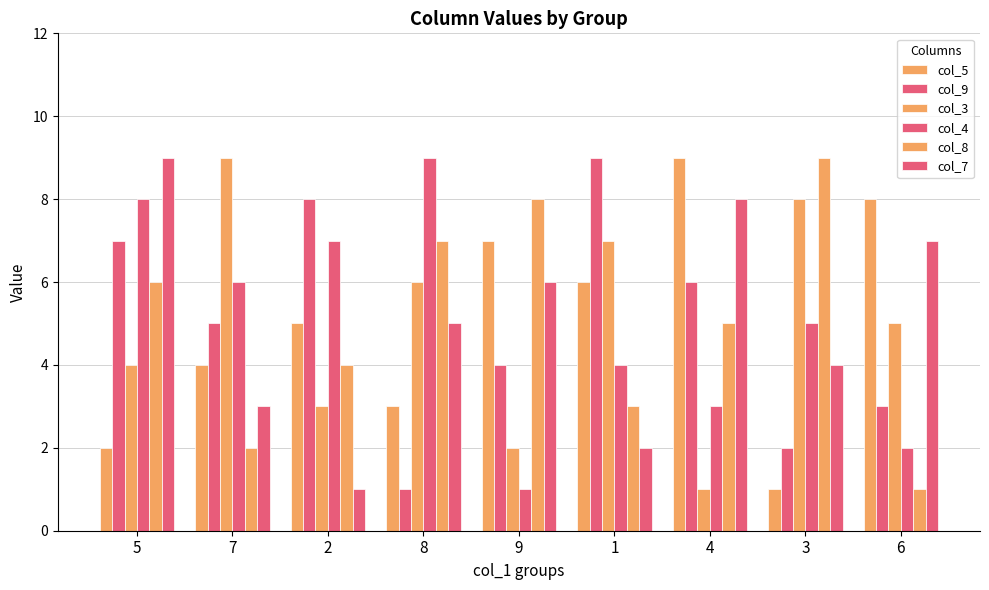

The value of col_7 at 6 is 5. True or false?

False